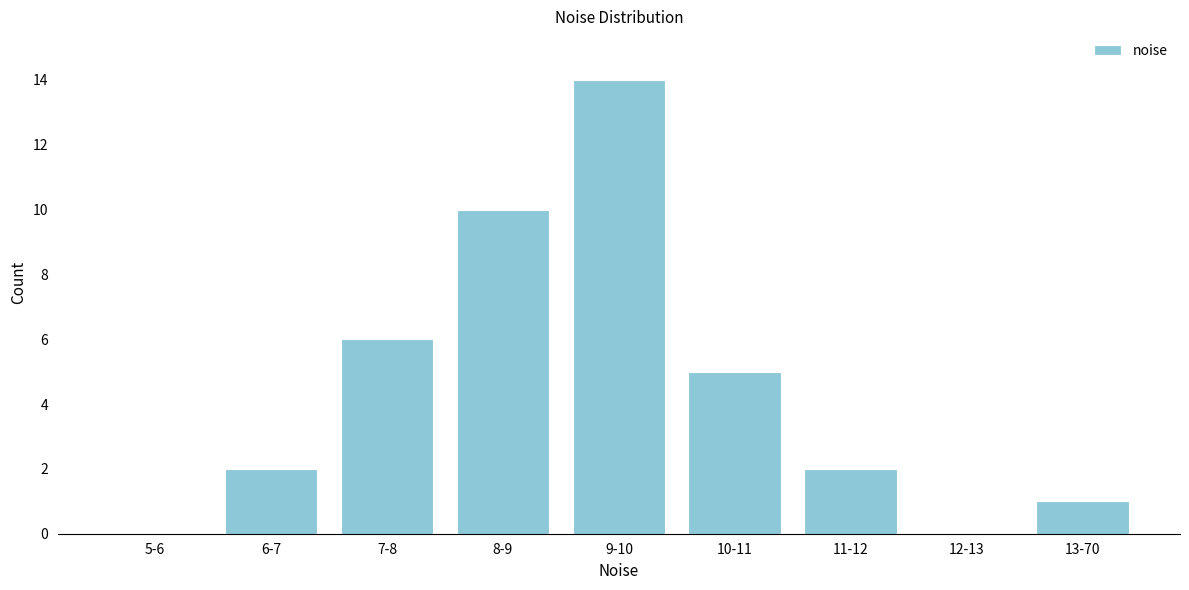

Reading left to right, transcribe all the data shown in this chart.

5-6=0	6-7=2	7-8=6	8-9=10	9-10=14	10-11=5	11-12=2	12-13=0	13-70=1